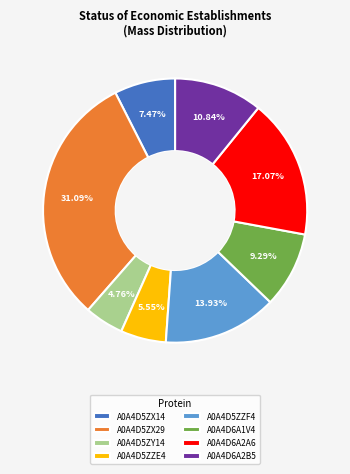

The A0A4D6A1V4 slice represents 9% of the pie. True or false?

True